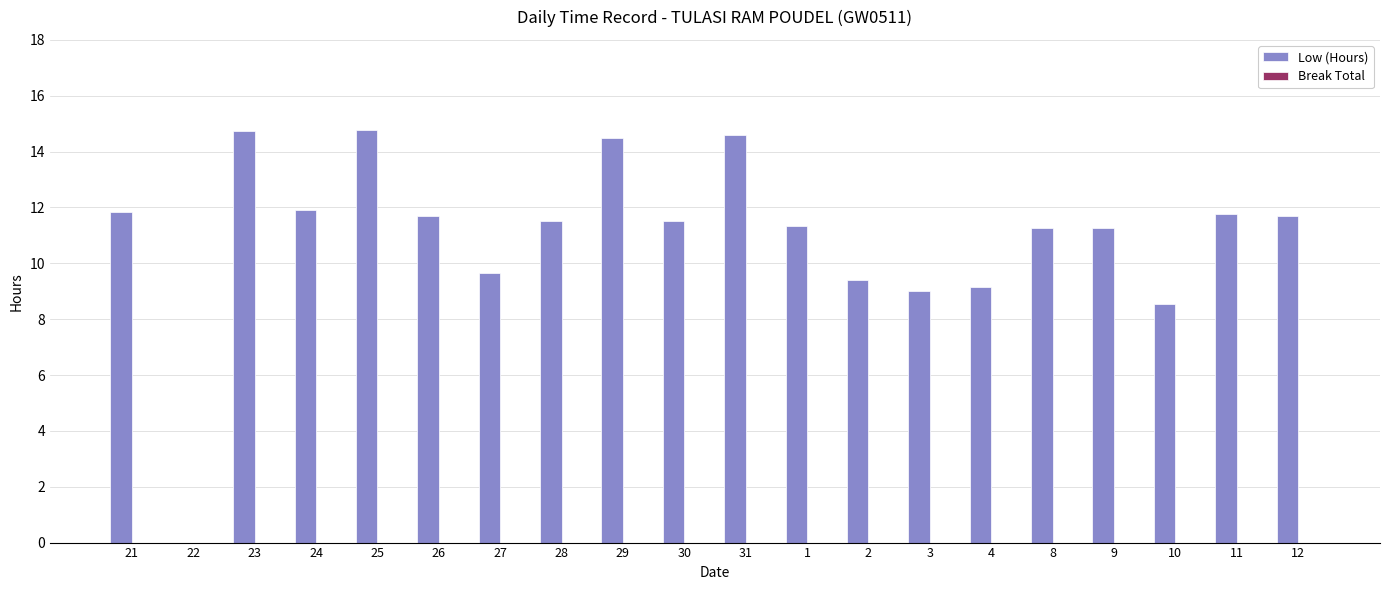

What is the sum of all values?

220.1